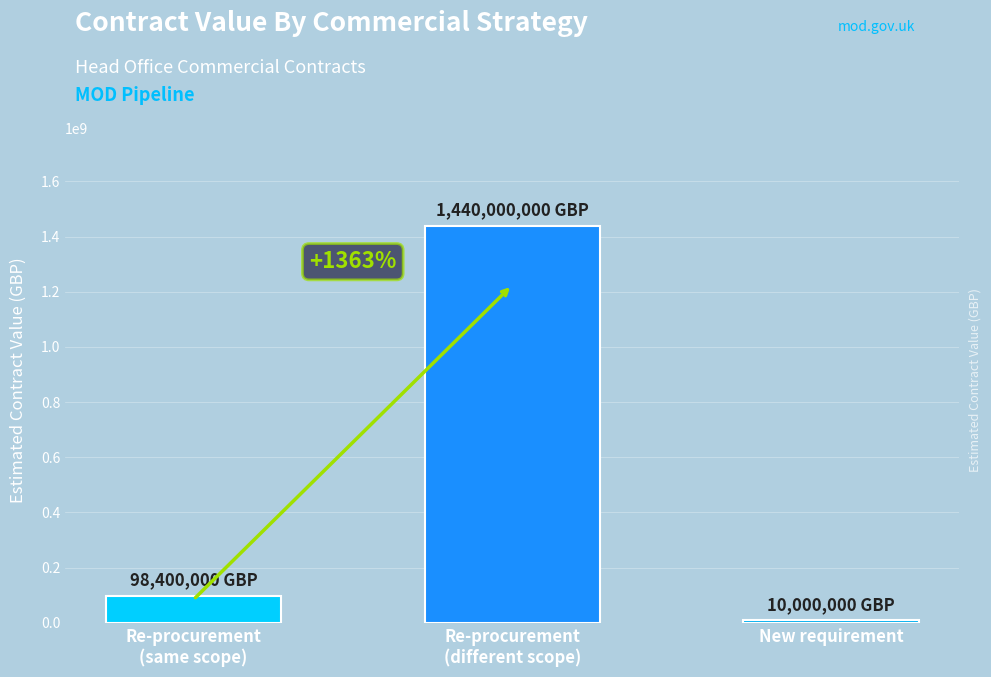

How many values are below 98400000?

1